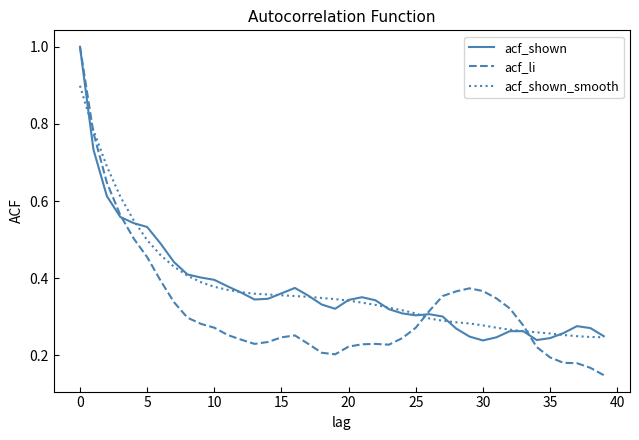

Which series has the widest spread of values?

acf_li